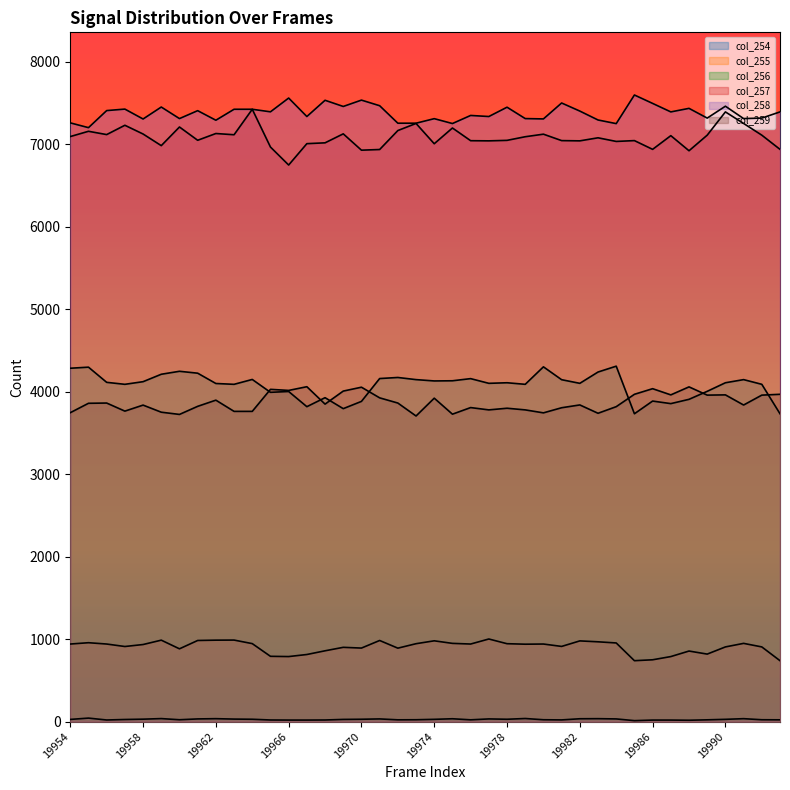

What are all the series names shown in the legend?

col_254, col_255, col_256, col_257, col_258, col_259